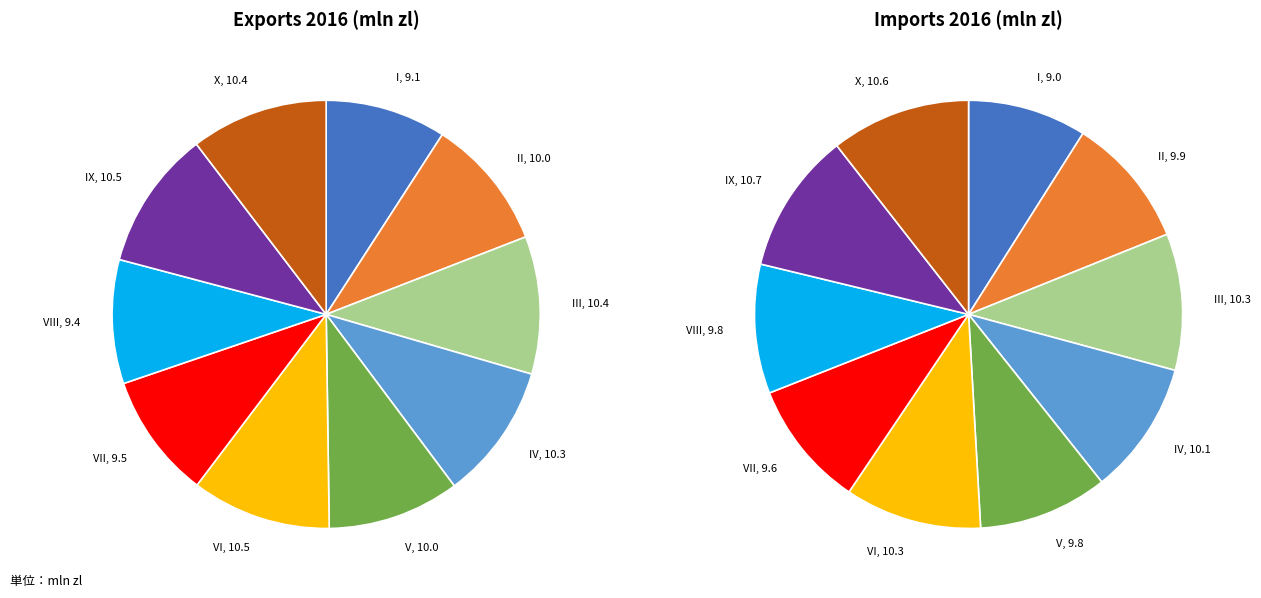

Between IV and VI, which is larger?

VI